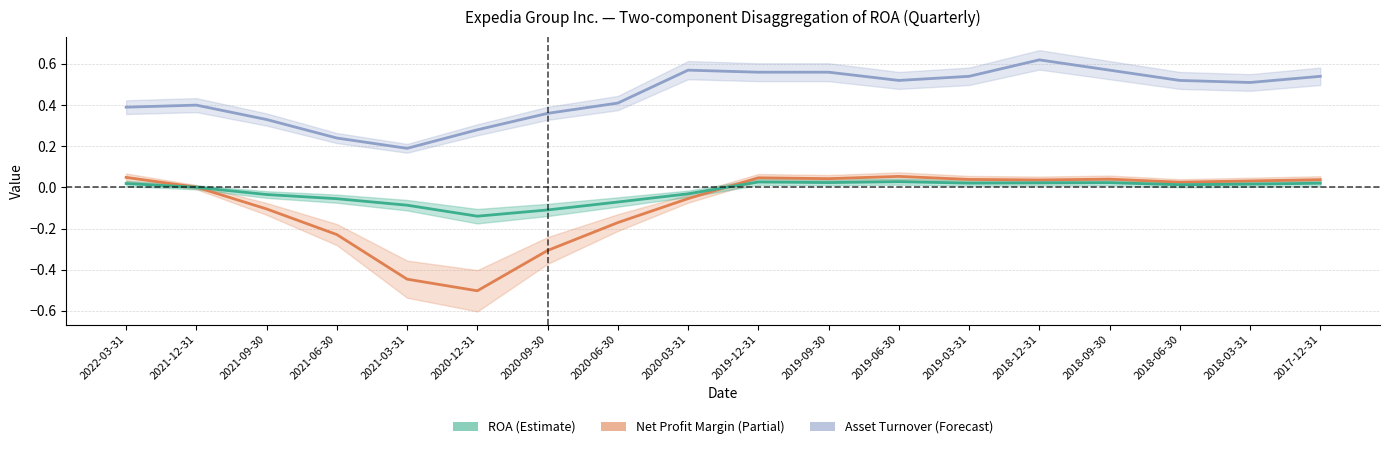

Reading right to left, transcribe all the data shown in this chart.

Asset Turnover: 0.5	0.5	0.5	0.6	0.6	0.5	0.5	0.6	0.6	0.6	0.4	0.4	0.3	0.2	0.2	0.3	0.4	0.4
Net Profit Margin: 0.0	0.0	0.0	0.0	0.0	0.0	0.1	0.0	0.0	-0.1	-0.2	-0.3	-0.5	-0.4	-0.2	-0.1	0.0	0.0
ROA: 0.0	0.0	0.0	0.0	0.0	0.0	0.0	0.0	0.0	-0.0	-0.1	-0.1	-0.1	-0.1	-0.1	-0.0	0.0	0.0